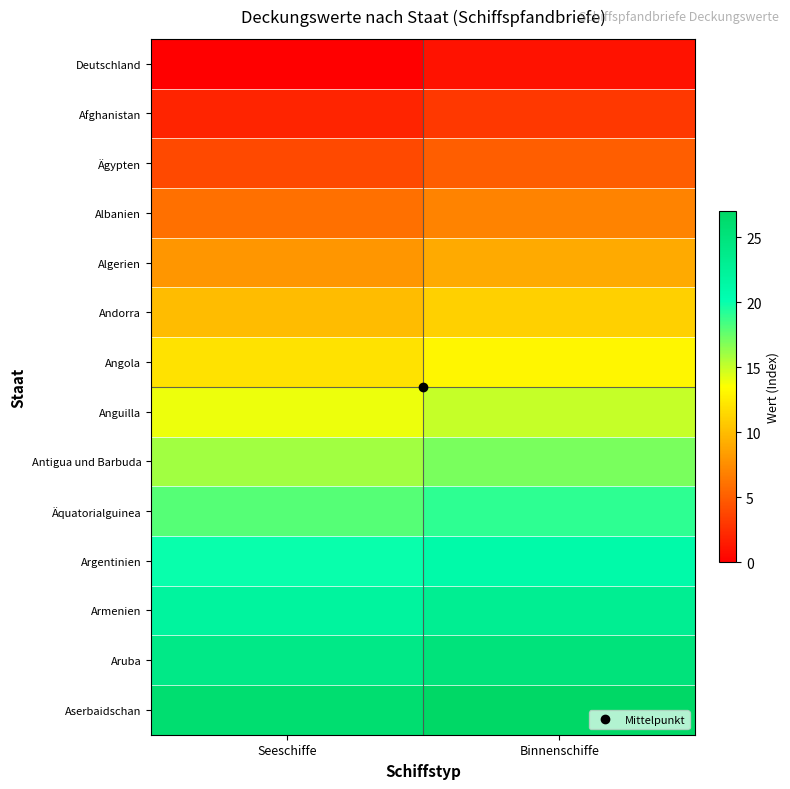

At how many categories does at least one series exceed 11?

2